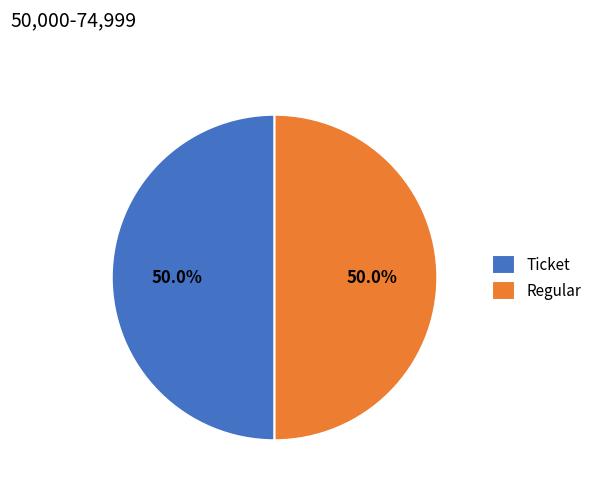

Combined, do Regular and Ticket account for over 50%?

Yes